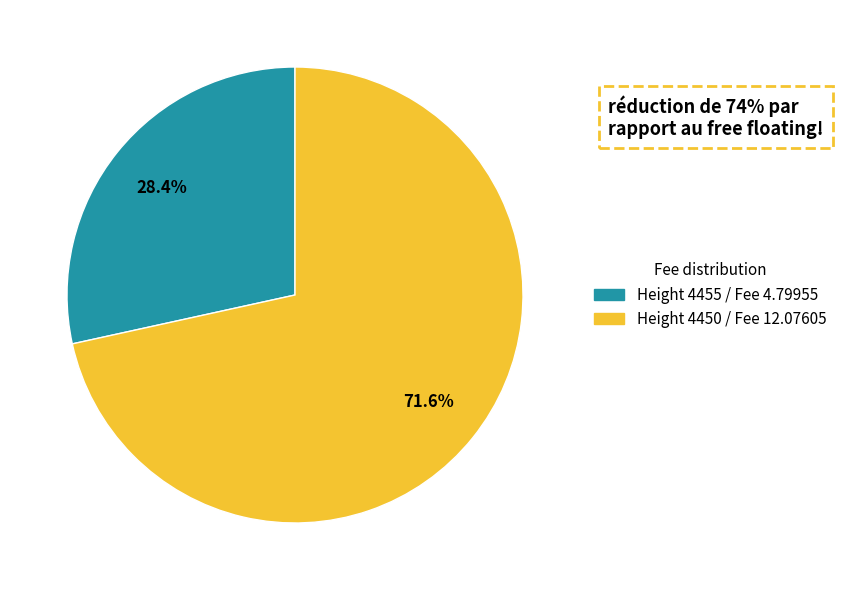

Is there a majority slice in this chart?

Yes